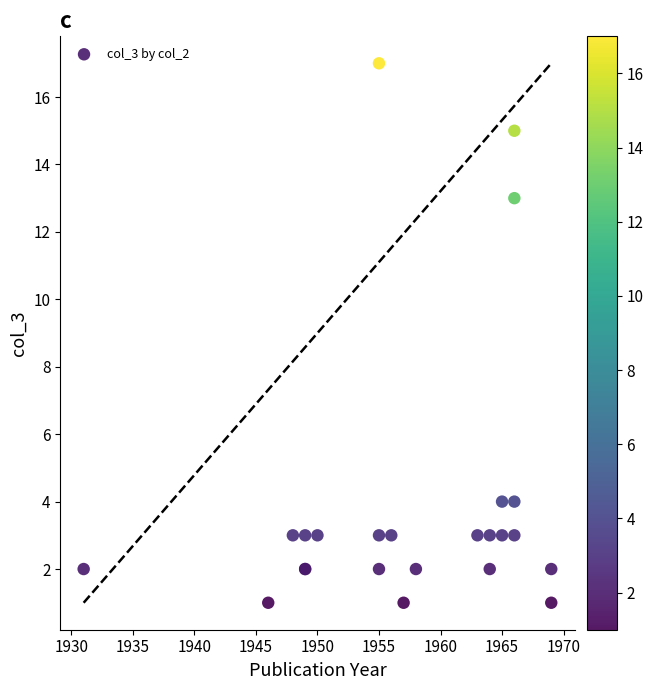

What Y value in the scatter plot is closest to 9?

13